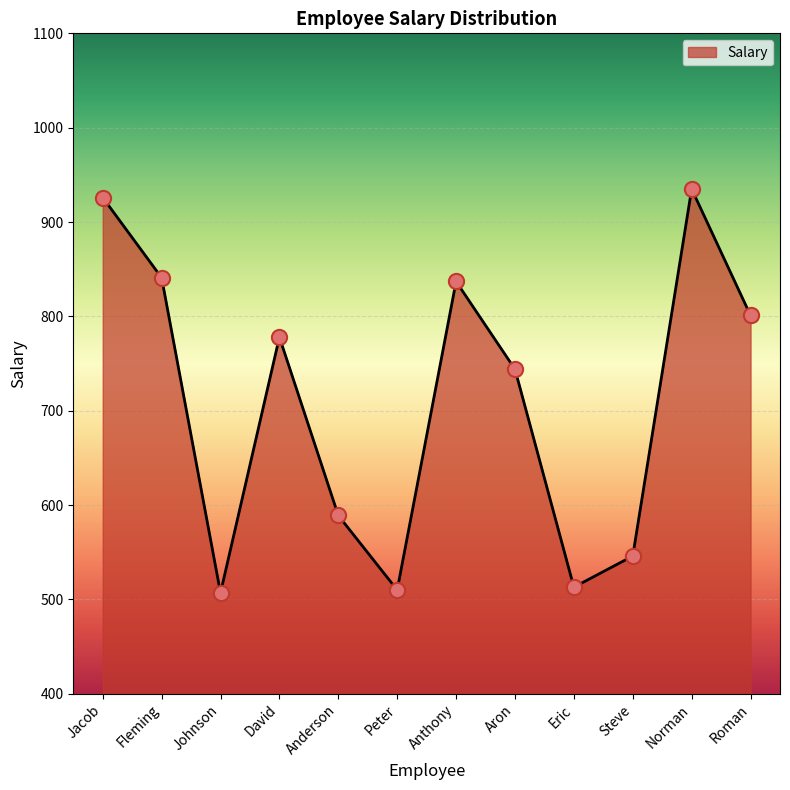

What is the change in value from Peter to Norman?

+425